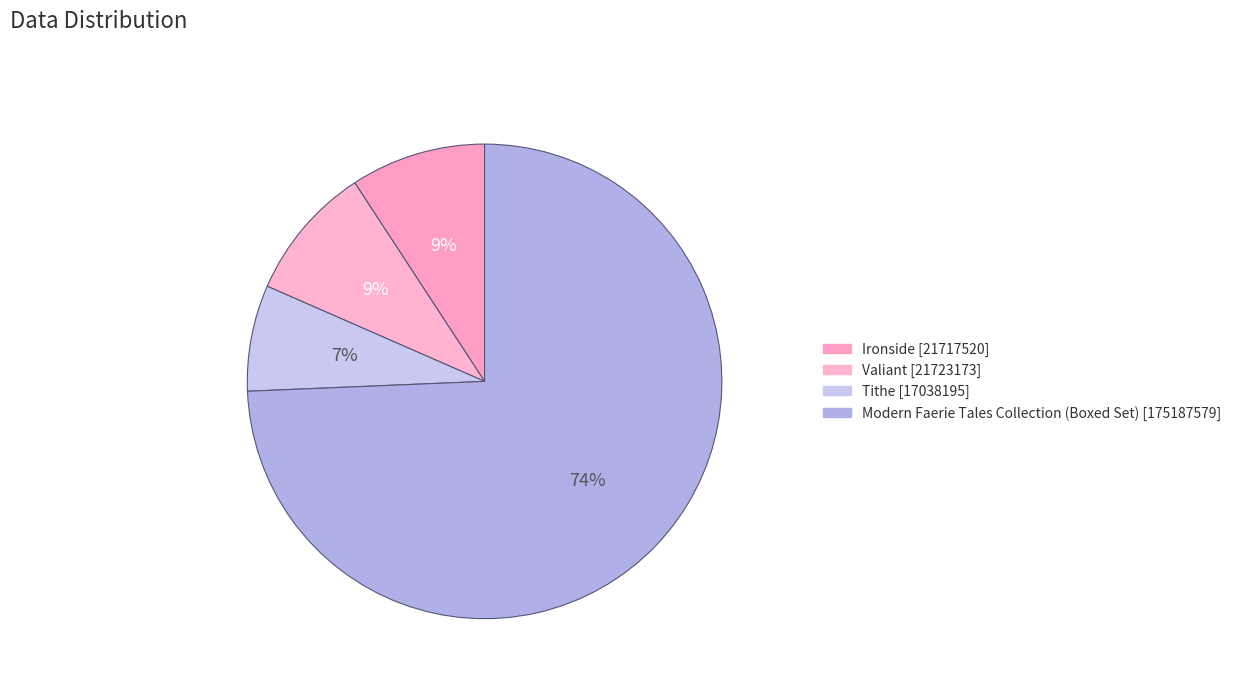

How many slices are in this pie chart?

4